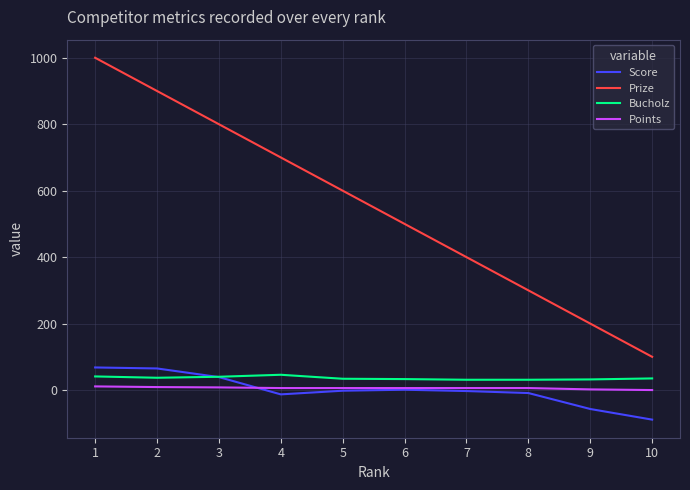

What is the lowest value of the Prize series?

100